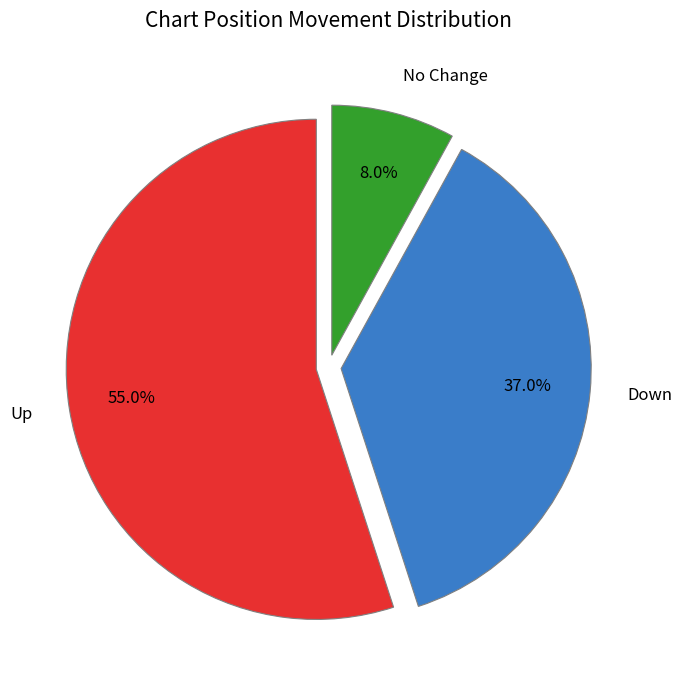

Which category has the smallest portion of the pie?

No Change